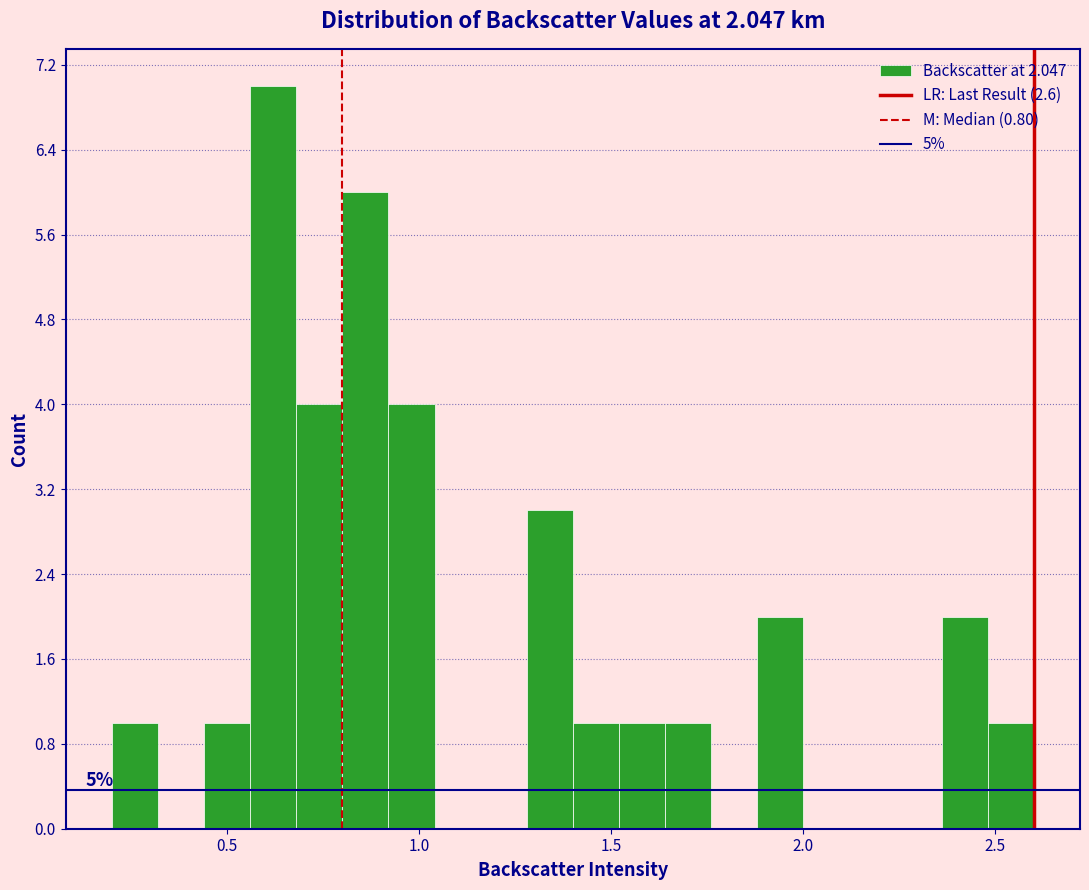

Around what value on the x-axis is the tallest bar? Give the approximate position of its centre, as read against the axis.

0.60